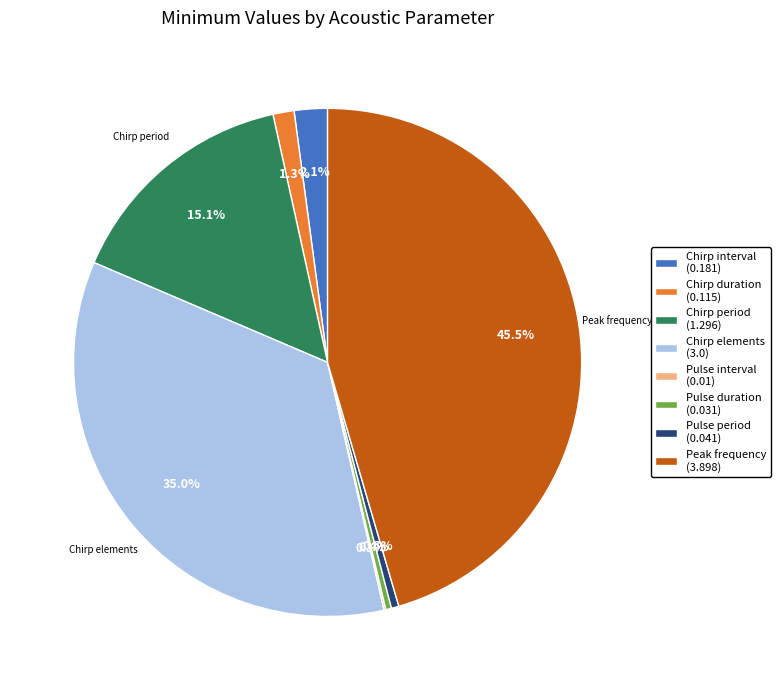

Does Chirp elements account for over 50% of the chart?

No